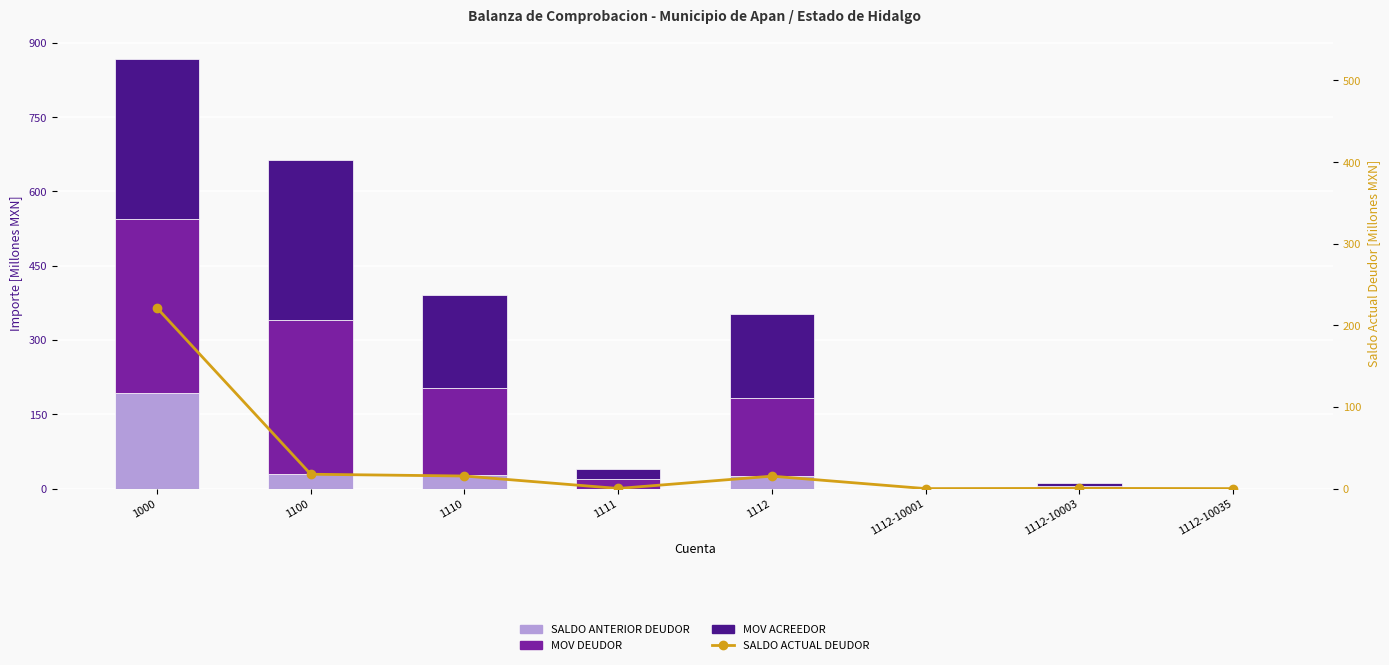

True or false: SALDO ANTERIOR DEUDOR has a value of 44.8 at 1100.

False